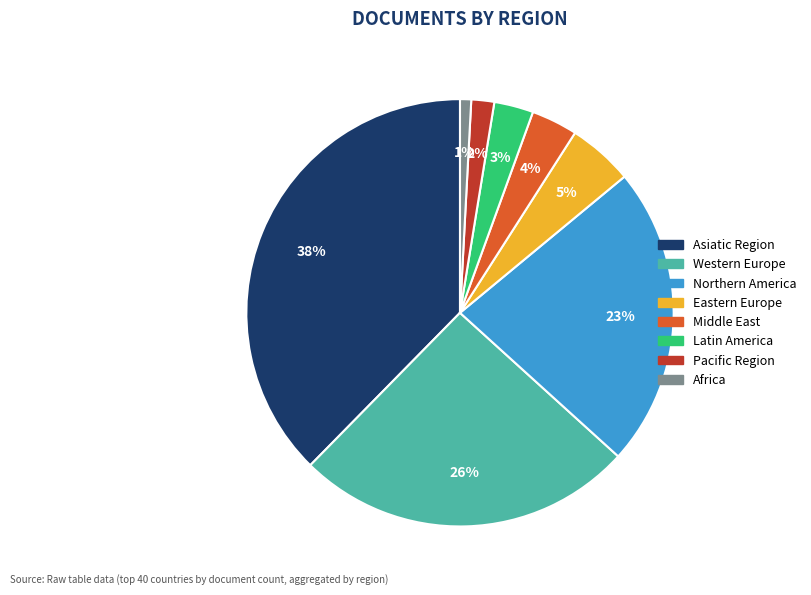

To the nearest percent, what is the average slice percentage?

12%